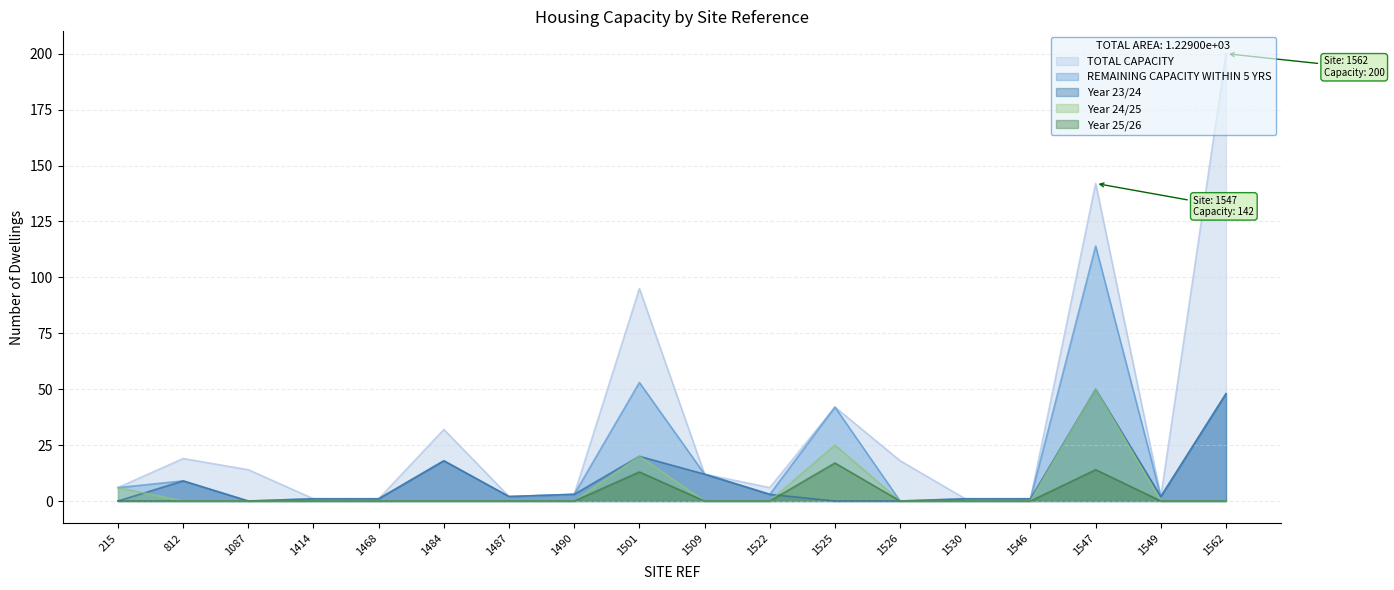

Reading right to left, transcribe all the data shown in this chart.

TOTAL CAPACITY: 200	2	142	1	1	18	42	6	12	95	3	2	32	1	1	14	19	6
REMAINING CAPACITY WITHIN 5 YRS: 48	2	114	1	1	0	42	3	12	53	3	2	18	1	1	0	9	6
Year 23/24: 48	2	50	1	1	0	0	3	12	20	3	2	18	1	1	0	9	0
Year 24/25: 0	0	50	0	0	0	25	0	0	20	0	0	0	0	0	0	0	6
Year 25/26: 0	0	14	0	0	0	17	0	0	13	0	0	0	0	0	0	0	0